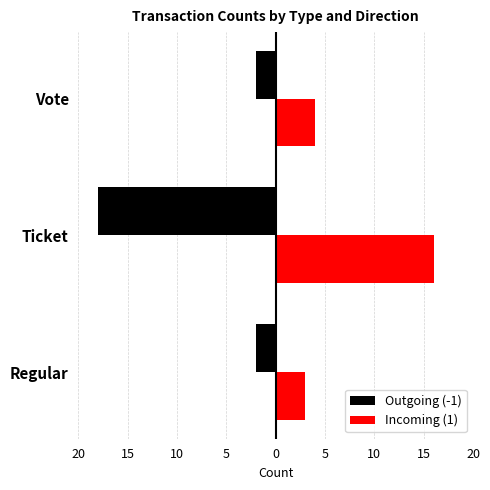

What are all the series names shown in the legend?

Outgoing (-1), Incoming (1)